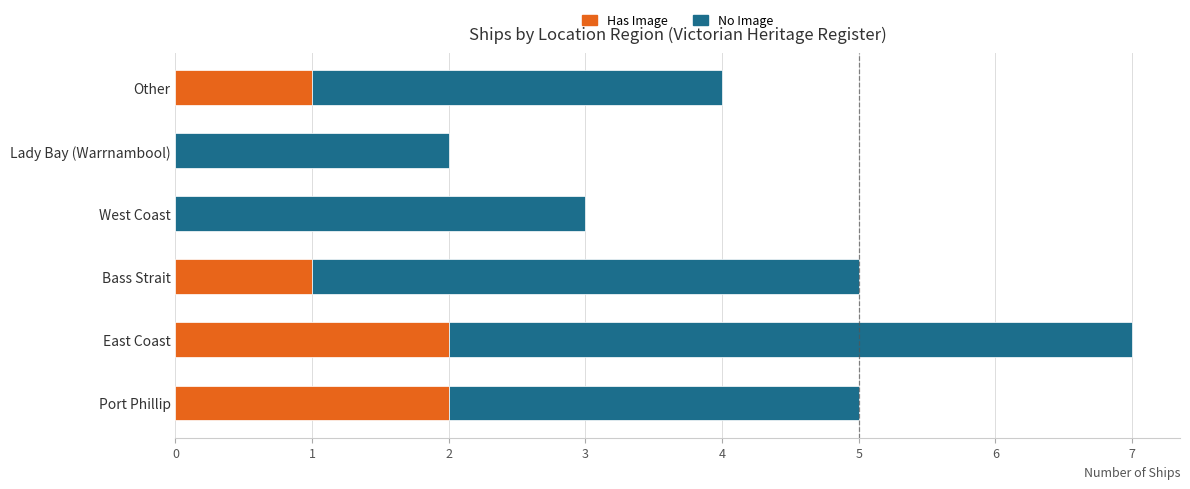

At which category is the sum across all series the highest?

East Coast